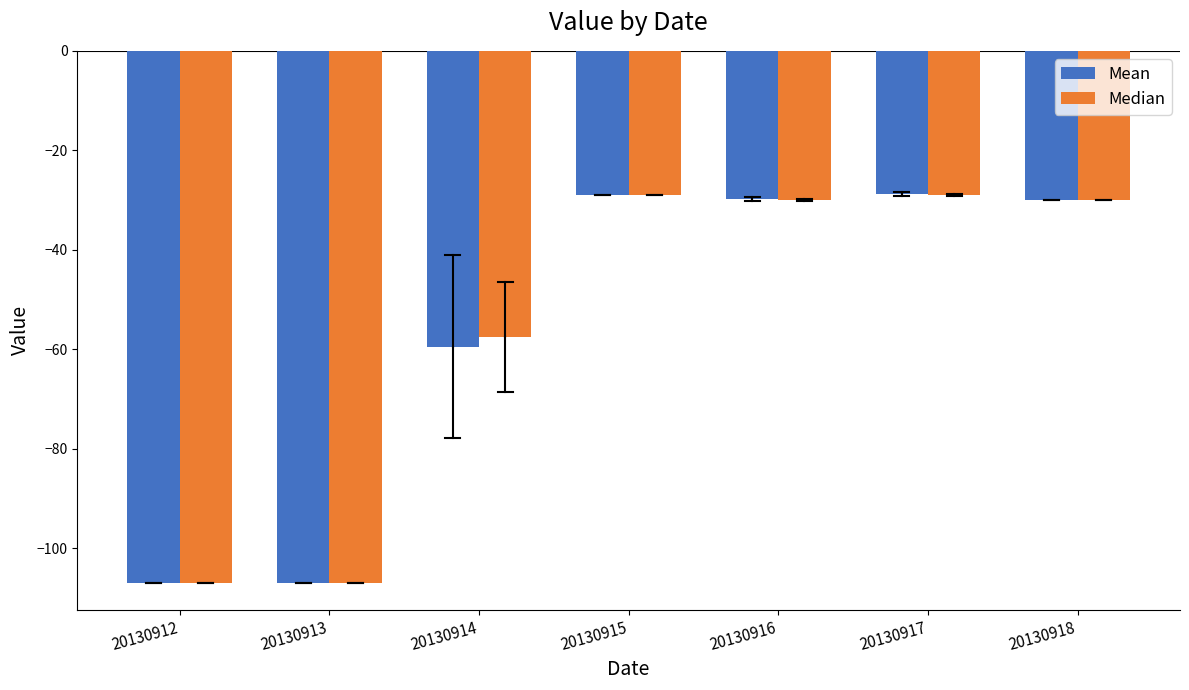

Is it true that Median equals -30.0 at 20130918?

True